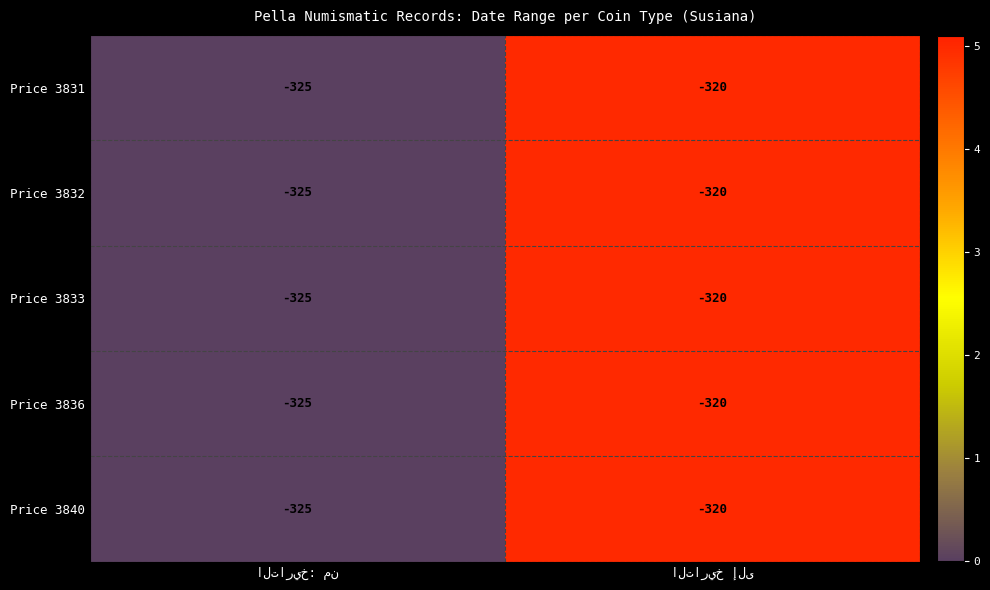

What is the maximum value for Price 3831?

-320